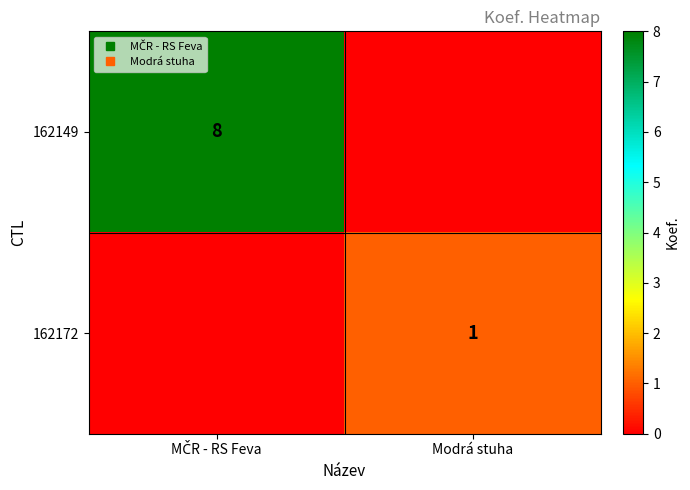

The value of 162172 at MČR - RS Feva is 0. True or false?

True